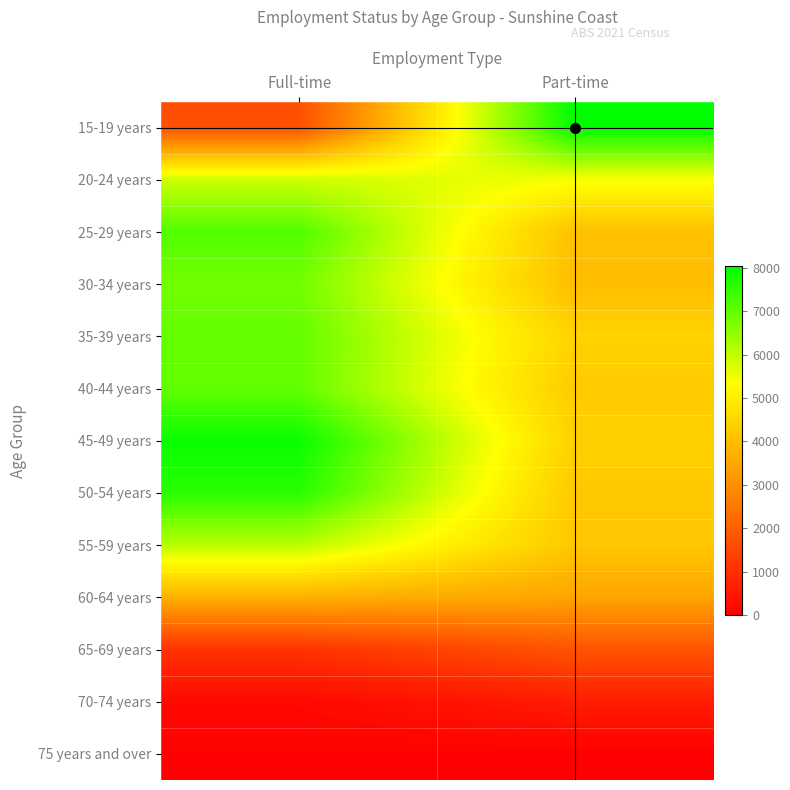

Reading left to right, extract all data points from this chart.

15-19 years: Full-time=1678	Part-time=8029
20-24 years: Full-time=5864	Part-time=5443
25-29 years: Full-time=7163	Part-time=4052
30-34 years: Full-time=6818	Part-time=3986
35-39 years: Full-time=6980	Part-time=4418
40-44 years: Full-time=6983	Part-time=4263
45-49 years: Full-time=7921	Part-time=4391
50-54 years: Full-time=7604	Part-time=4212
55-59 years: Full-time=6096	Part-time=4185
60-64 years: Full-time=3724	Part-time=3479
65-69 years: Full-time=1070	Part-time=1757
70-74 years: Full-time=204	Part-time=609
75 years and over: Full-time=34	Part-time=0